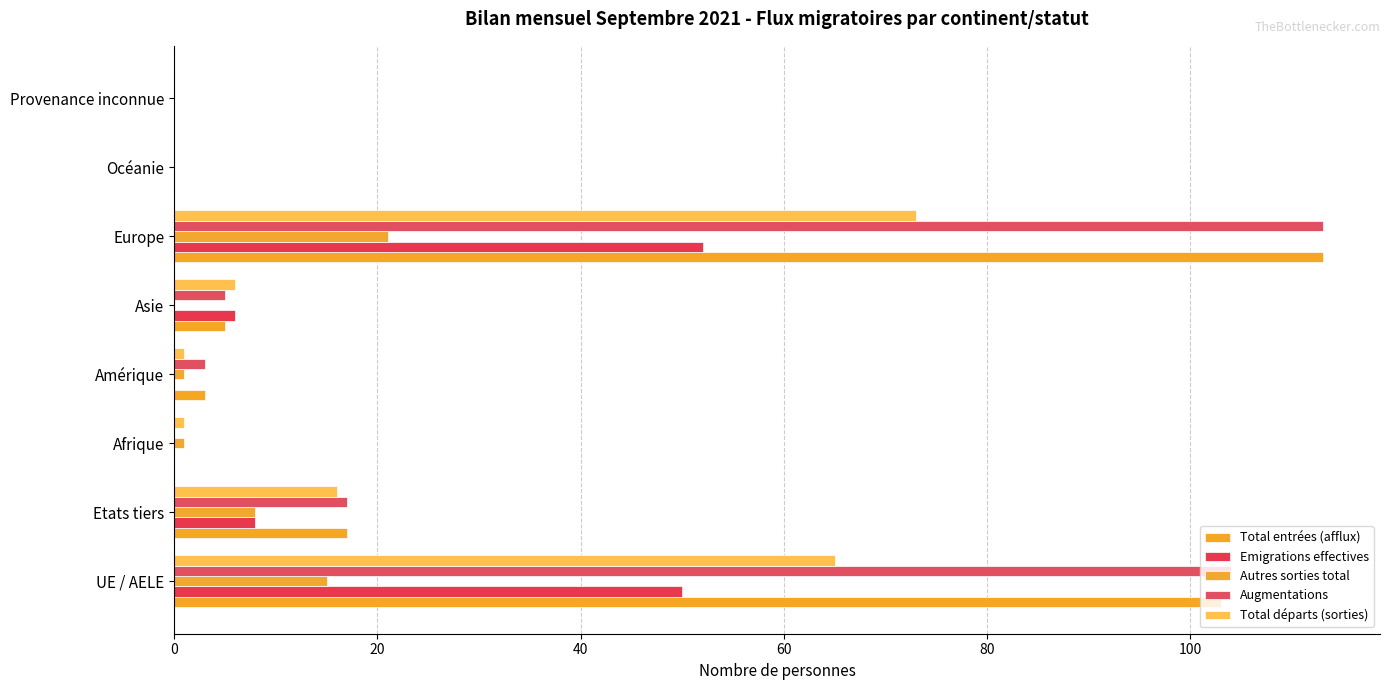

Which series has the largest total across all categories?

Augmentations